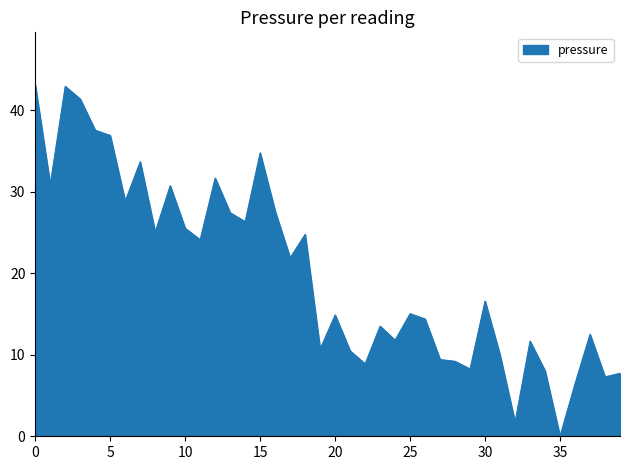

How many values are above zero?

39